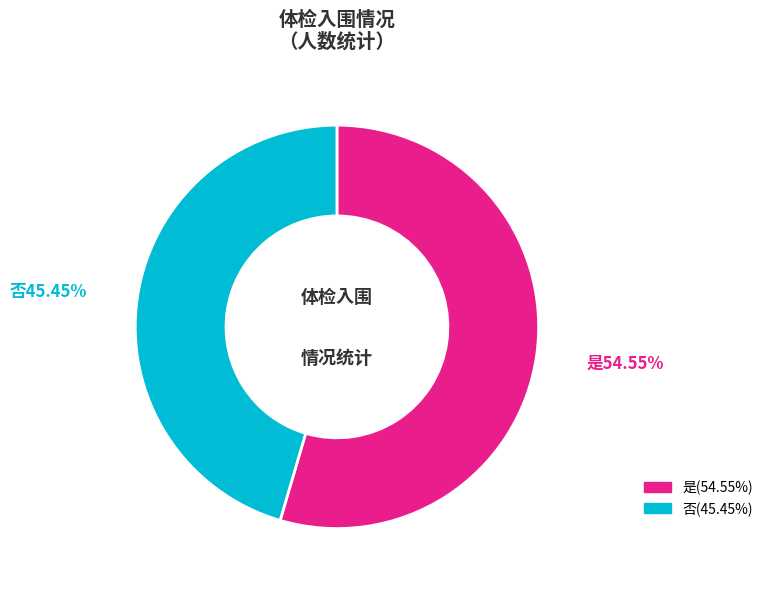

Is the sum of 否 and 是 greater than half?

Yes